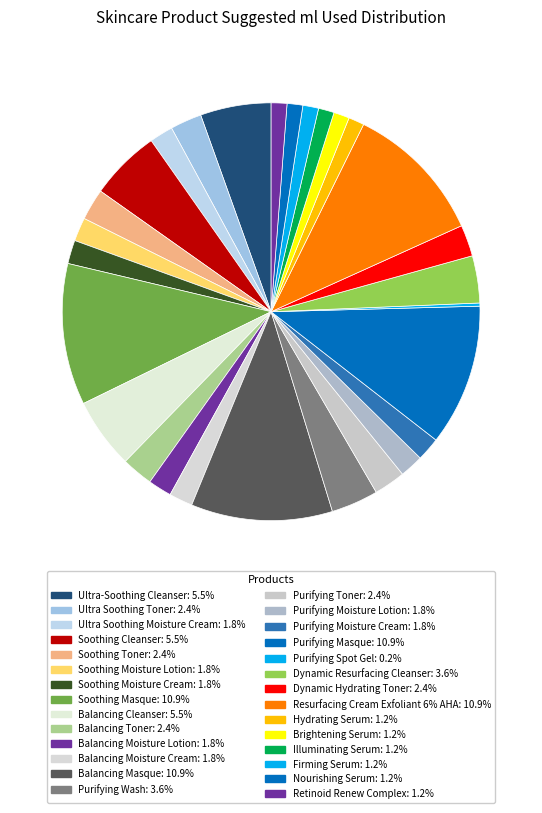

Does Soothing Cleanser account for over 50% of the chart?

No